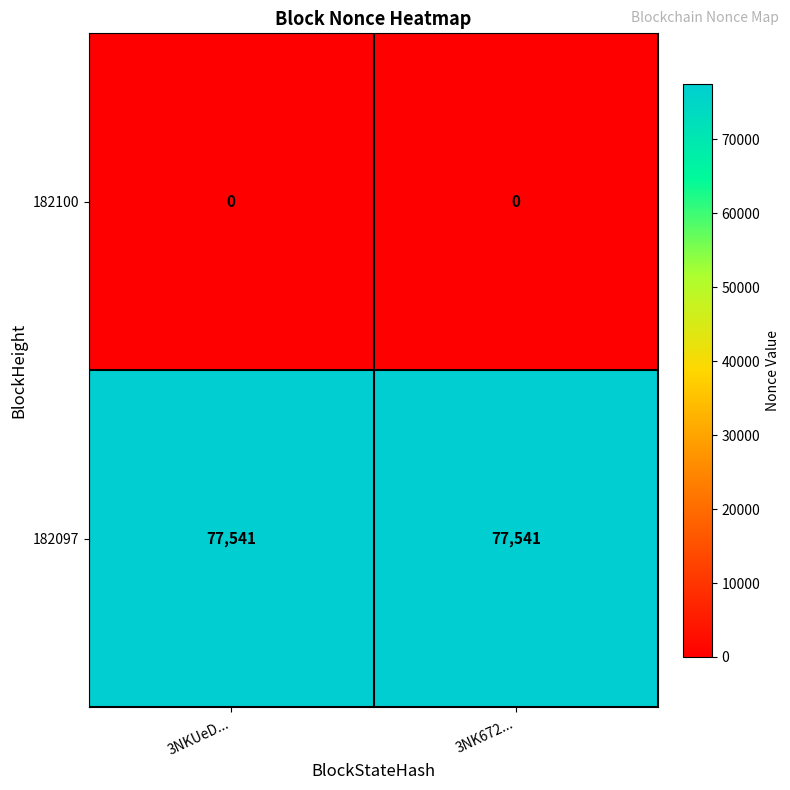

At how many categories does at least one series exceed 24025?

2